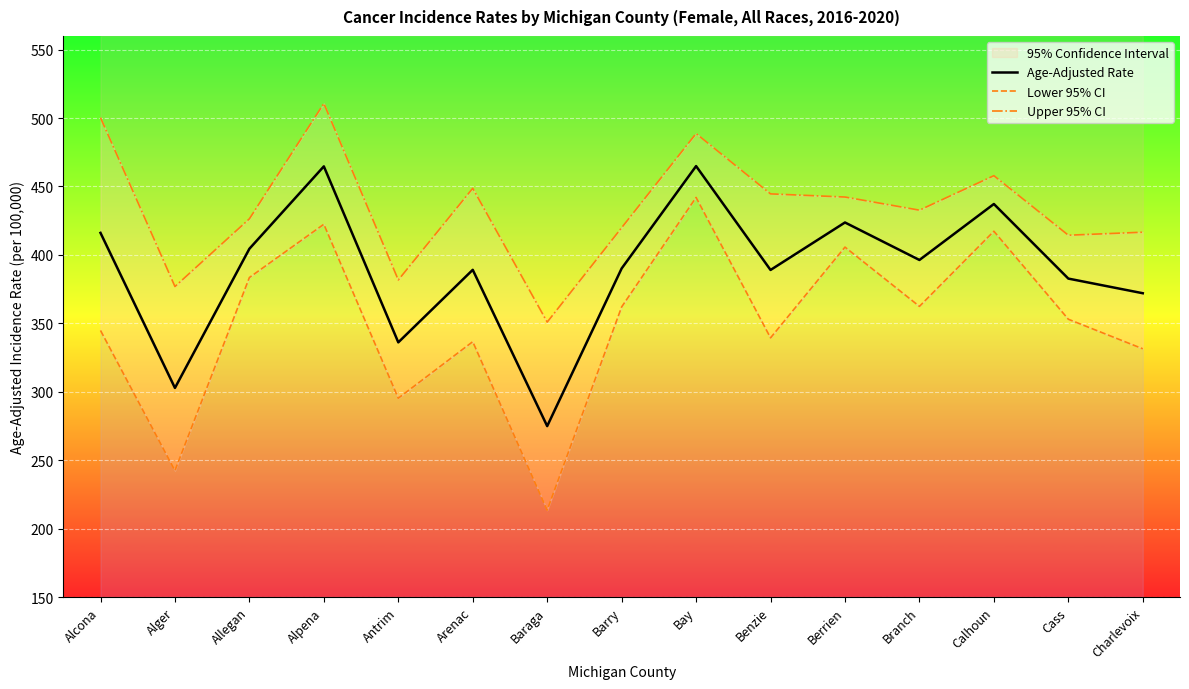

Reading left to right, transcribe all the data shown in this chart.

Age-Adjusted Rate: 416.1	302.8	404.5	464.7	336.1	389.1	274.9	390.1	464.9	389.0	423.7	396.3	437.2	382.7	372.0
Lower 95% CI: 344.8	242.4	383.5	422.4	295.3	336.6	213.5	362.0	442.0	339.4	405.7	362.4	417.3	353.0	331.4
Upper 95% CI: 500.3	376.9	426.4	510.7	381.7	448.7	350.9	419.9	488.7	444.6	442.3	432.7	457.9	414.4	416.6